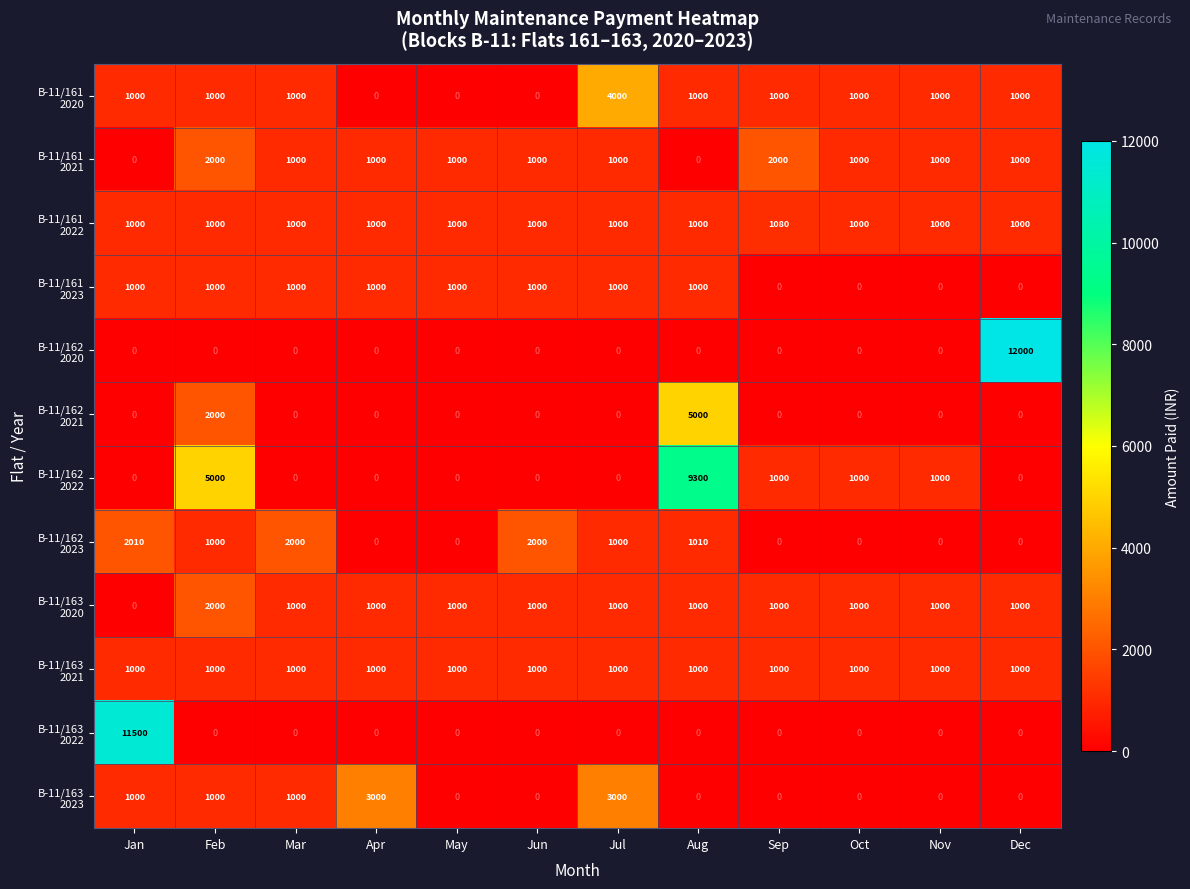

What is the spread (max minus min) of values at Nov?

1000